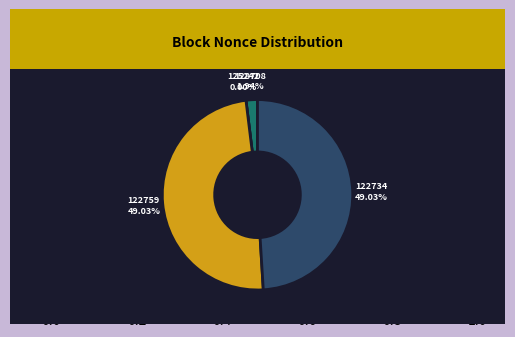

How many segments does this pie chart have?

4